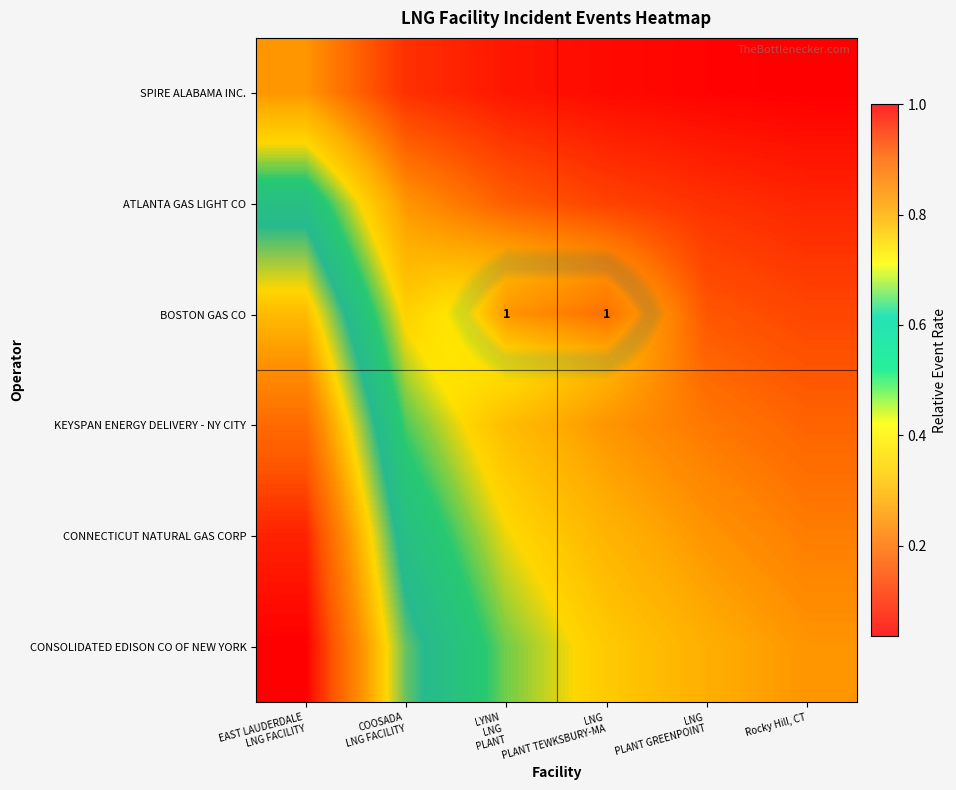

Which series changed the most between COOSADA LNG FACILITY and LNG PLANT TEWKSBURY-MA?

CONSOLIDATED EDISON CO OF NEW YORK